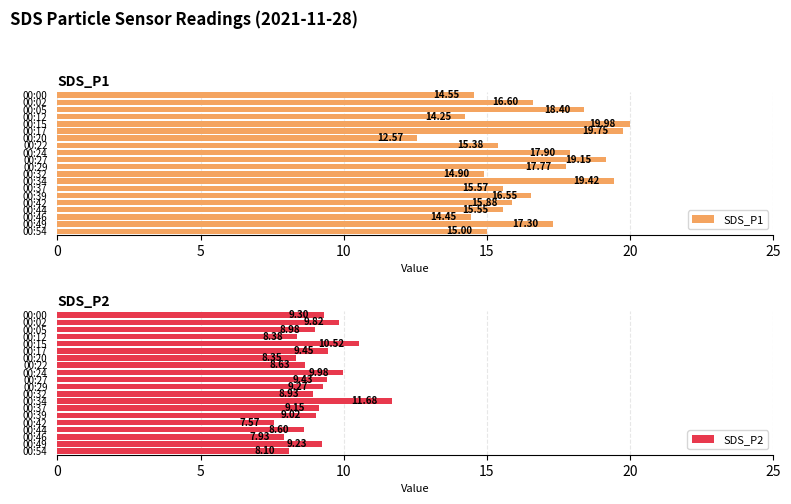

At which label is SDS_P2 closest to 9?

00:05